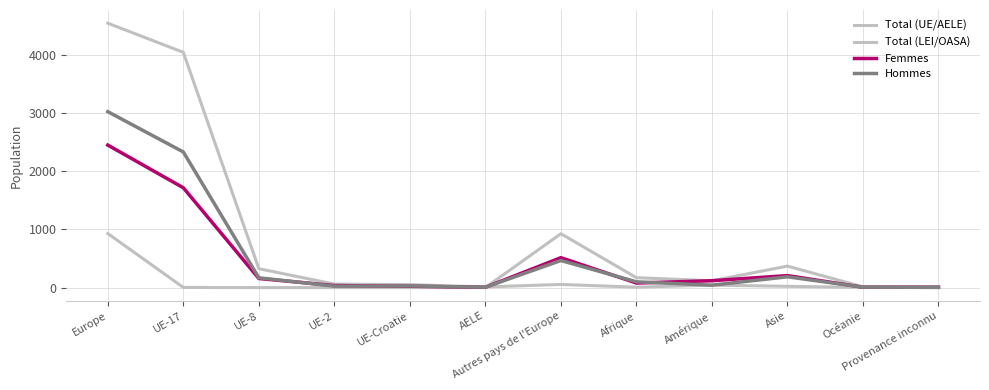

How many times do Femmes and Total (LEI/OASA) cross each other?

3